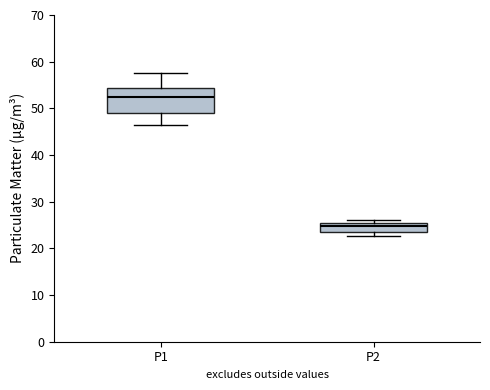

Which box has the highest median line?

P1